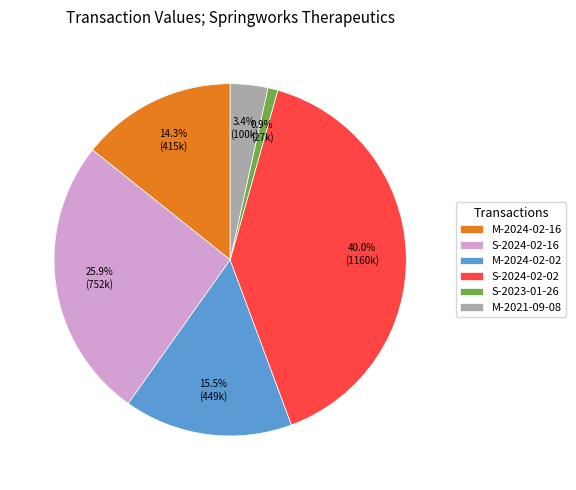

To the nearest percent, what portion does S-2024-02-16 represent?

26%